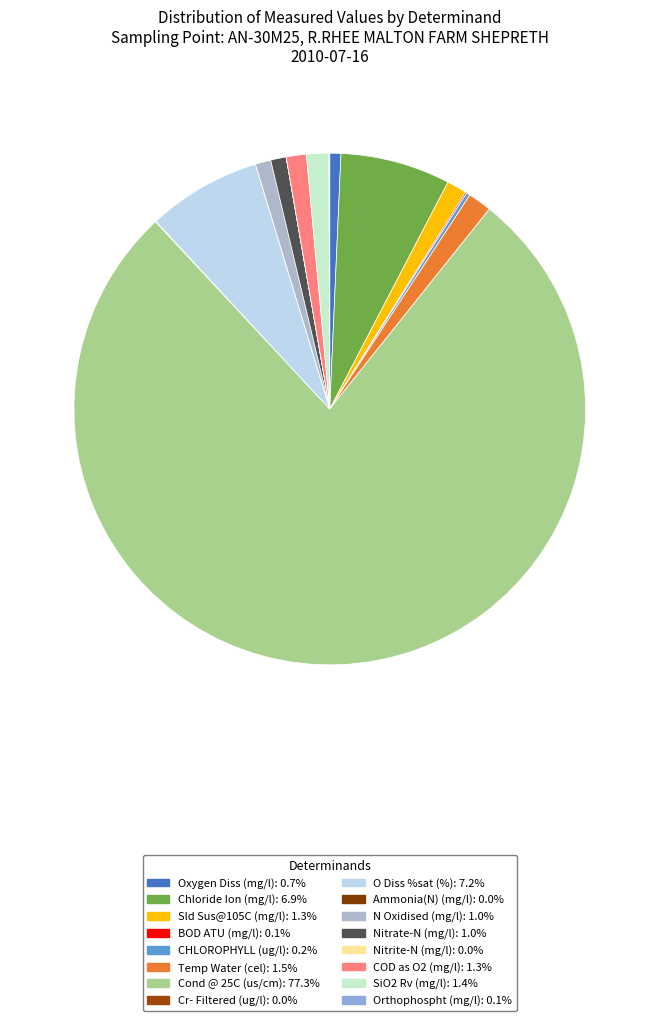

Which category has the smallest portion of the pie?

Nitrite-N (mg/l)